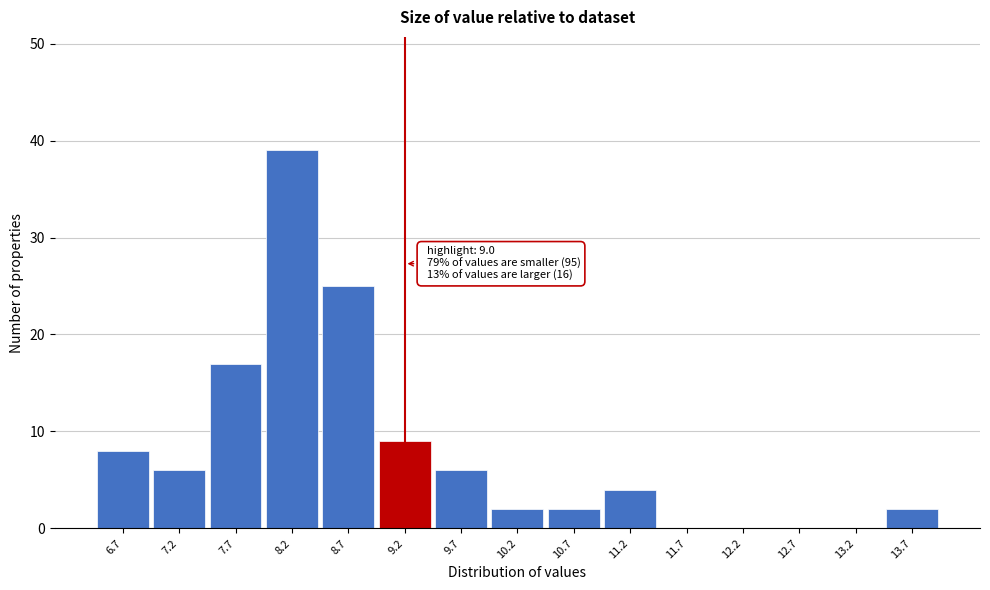

Over which range of the x-axis is the bar tallest?

7.93 to 8.43